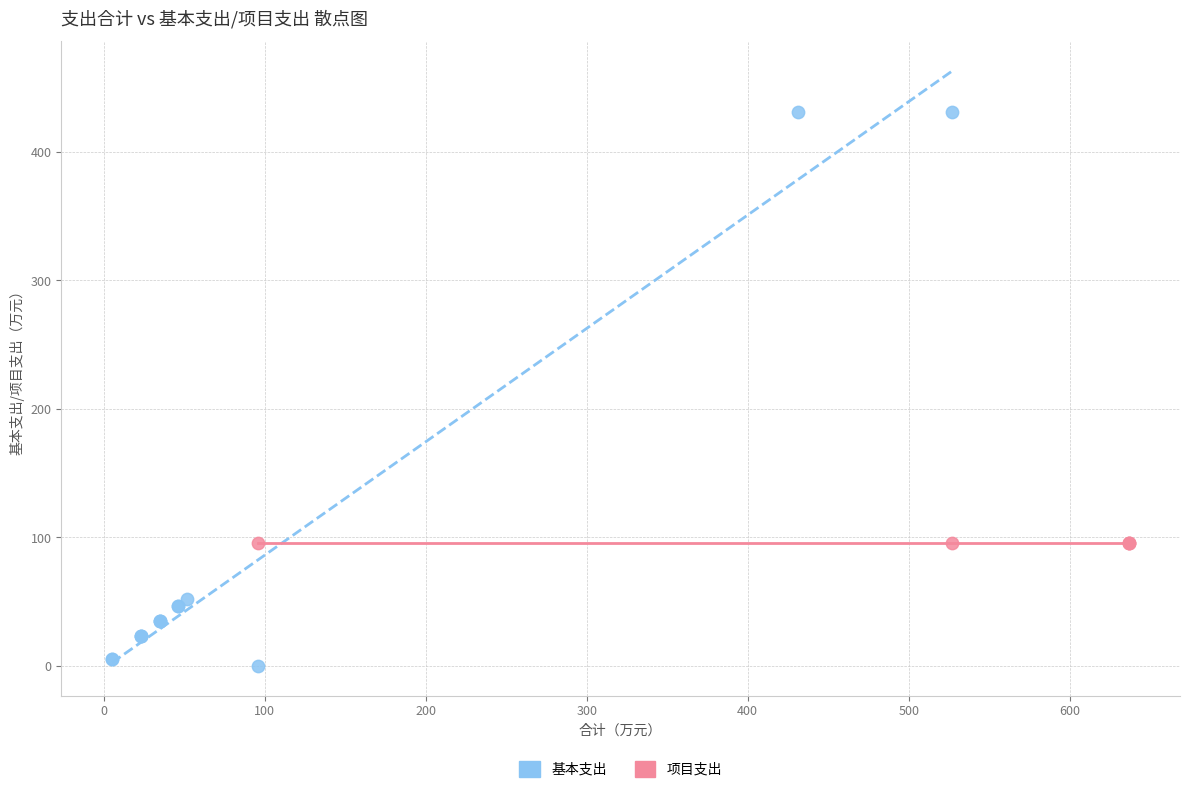

Which series contains the lowest Y value?

基本支出